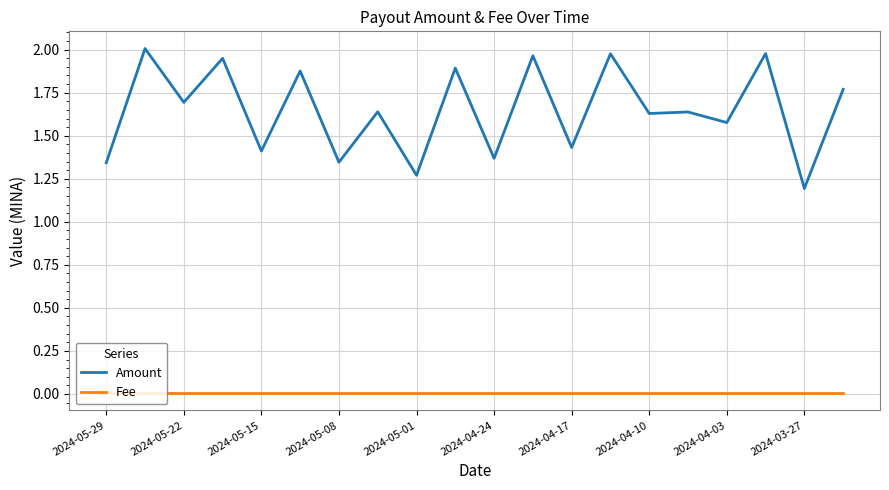

Which series has the widest spread of values?

Amount